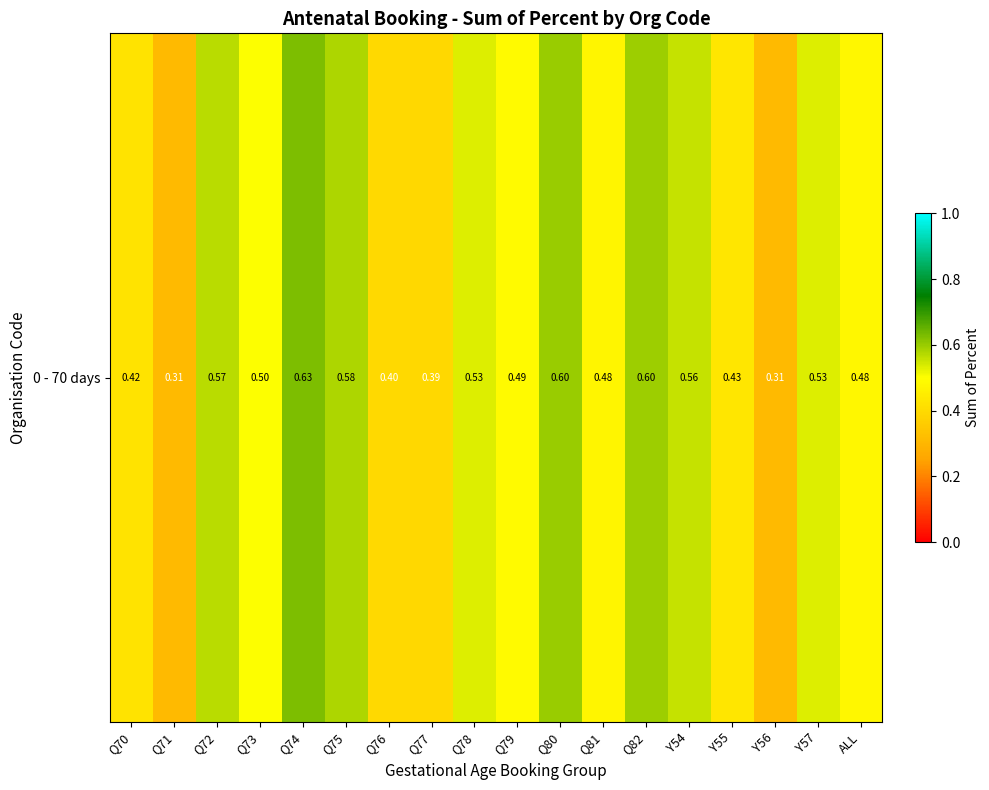

Reading left to right, list all the values displayed in this chart.

Q70=0.4	Q71=0.3	Q72=0.6	Q73=0.5	Q74=0.6	Q75=0.6	Q76=0.4	Q77=0.4	Q78=0.5	Q79=0.5	Q80=0.6	Q81=0.5	Q82=0.6	Y54=0.6	Y55=0.4	Y56=0.3	Y57=0.5	ALL=0.5